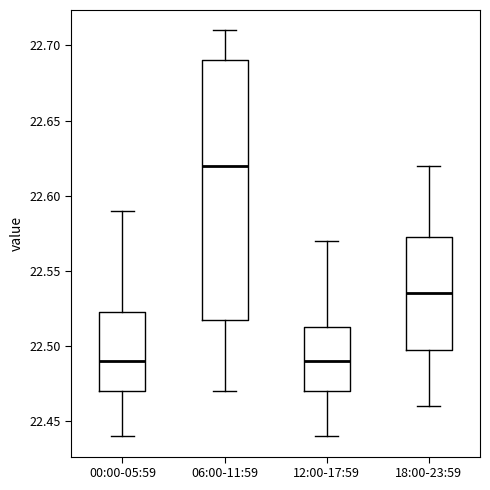

Comparing the boxes themselves (not the whiskers), which one is the tallest?

06:00-11:59